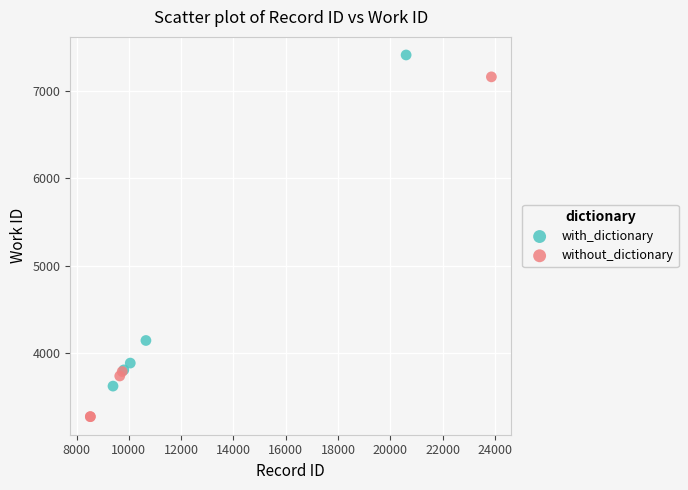

Which series contains the highest Y value?

with_dictionary